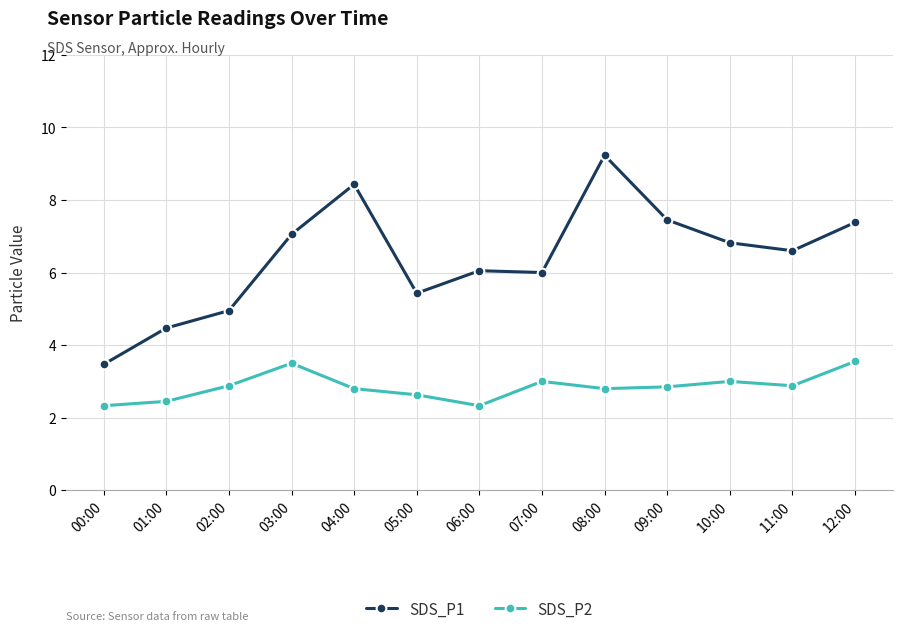

What is the label of the 2nd point from the right?

11:00